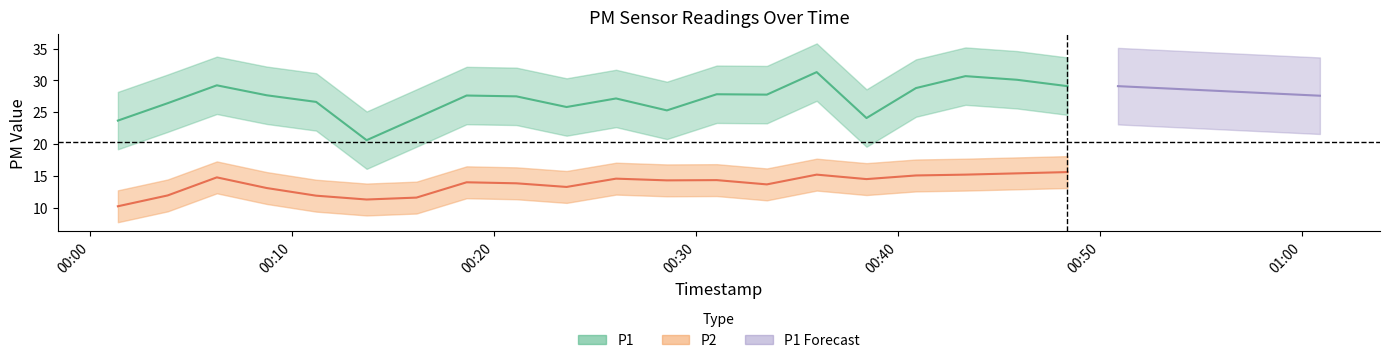

True or false: P1 has more than 0 interior local peaks.

True